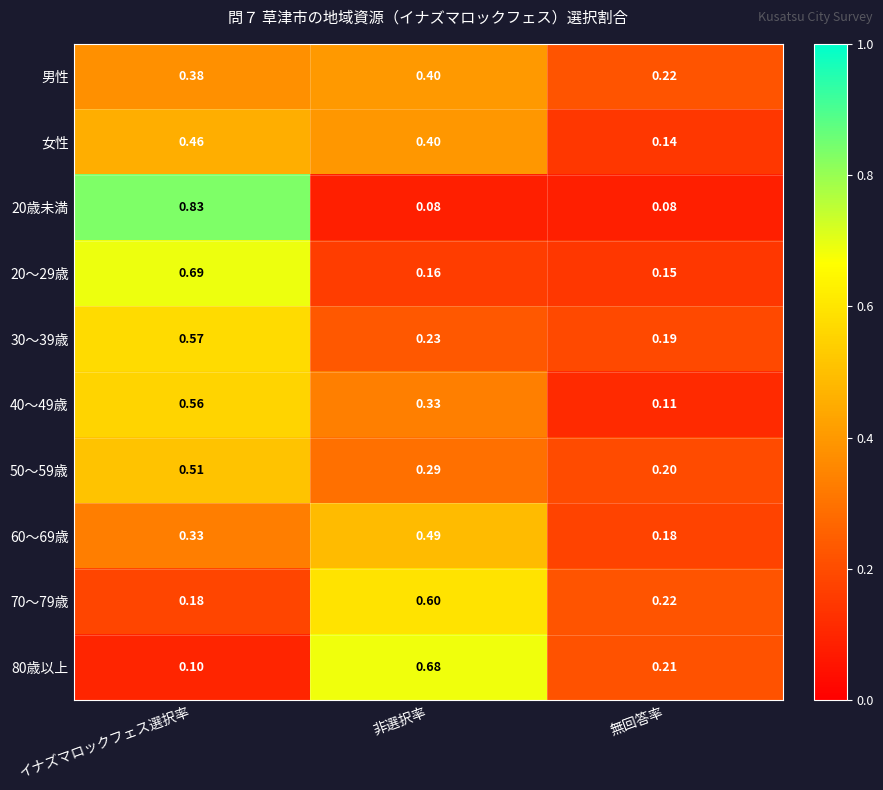

Which category has the highest value in the 80歳以上 series?

非選択率